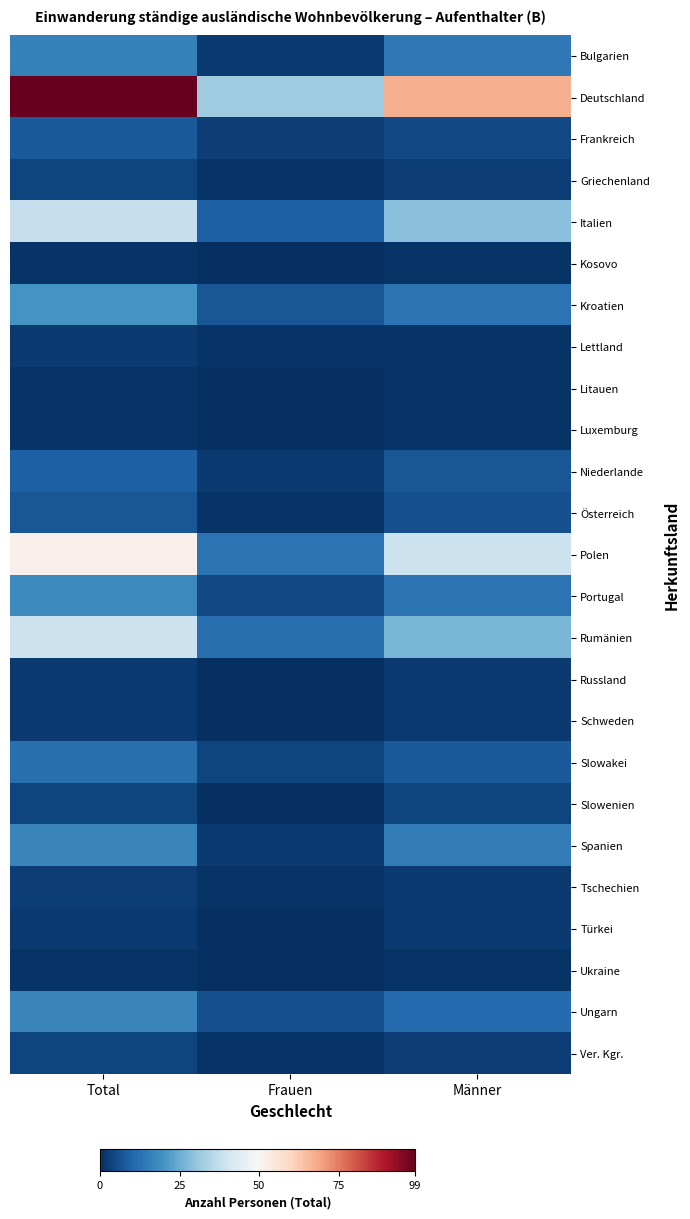

At which category is the sum across all series the highest?

Total